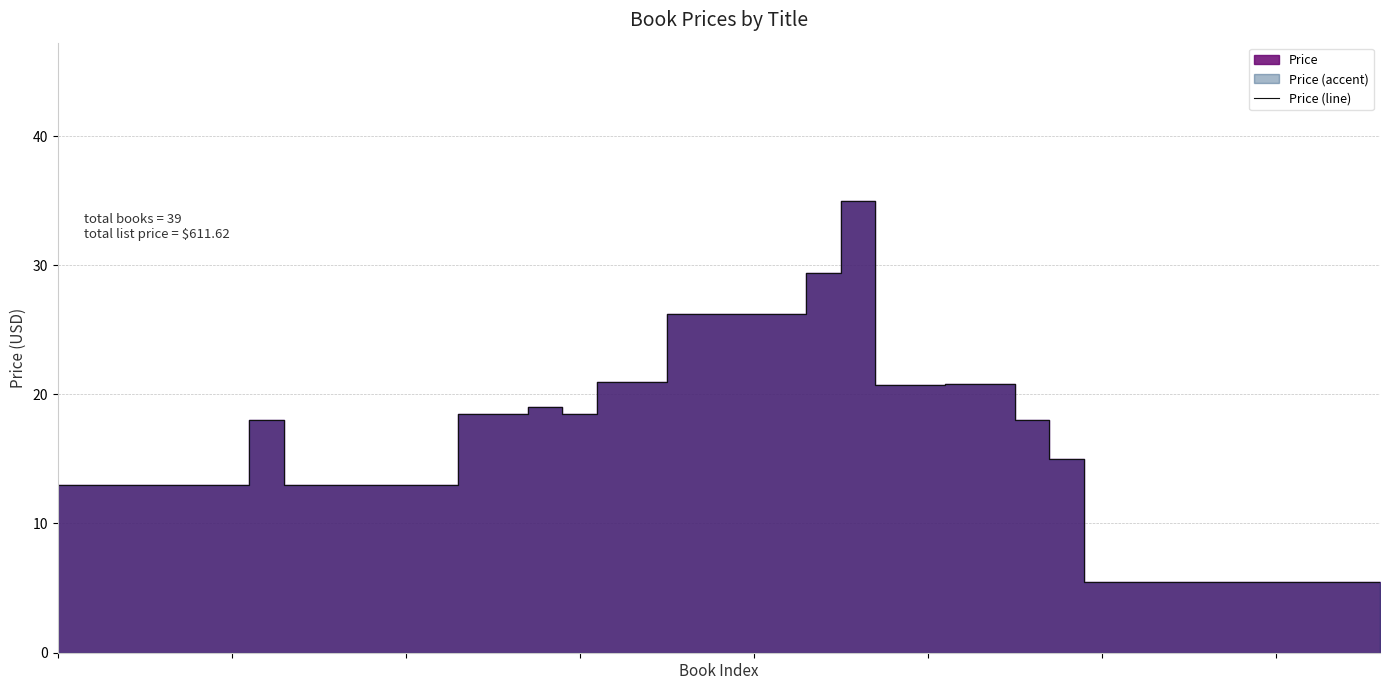

True or false: the data shows 17.0 at 19.

False